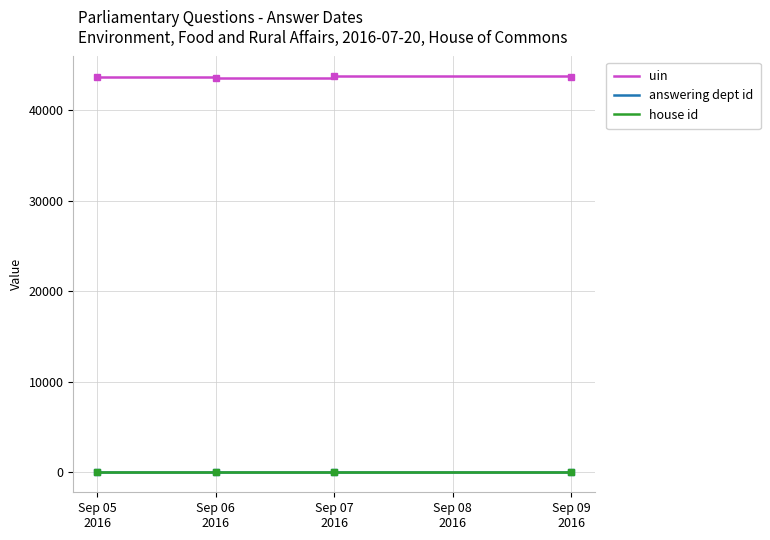

True or false: house id and uin cross at least once.

False